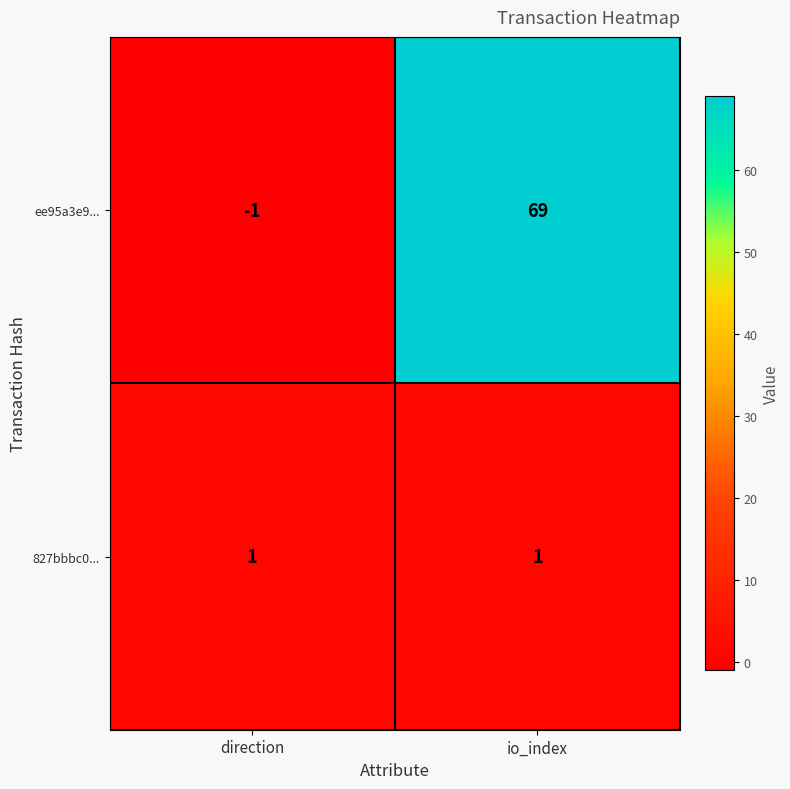

Reading left to right, list all the values displayed in this chart.

ee95a3e9...: -1	69
827bbbc0...: 1	1